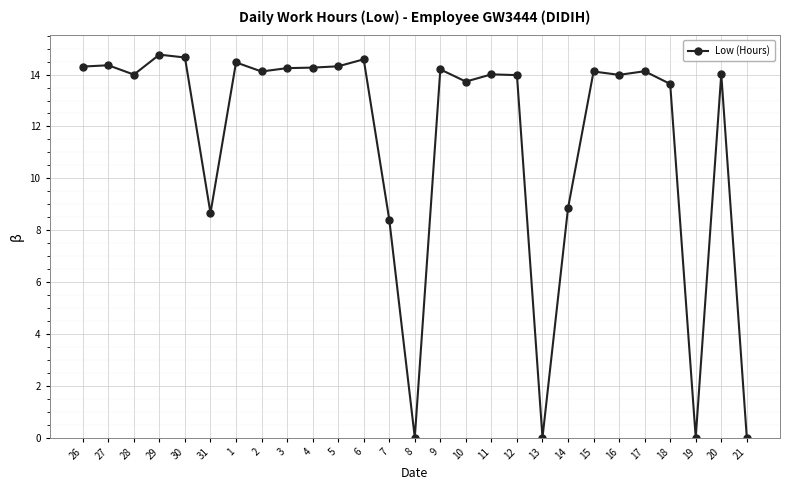

True or false: the data shows 5.5 at 8.

False